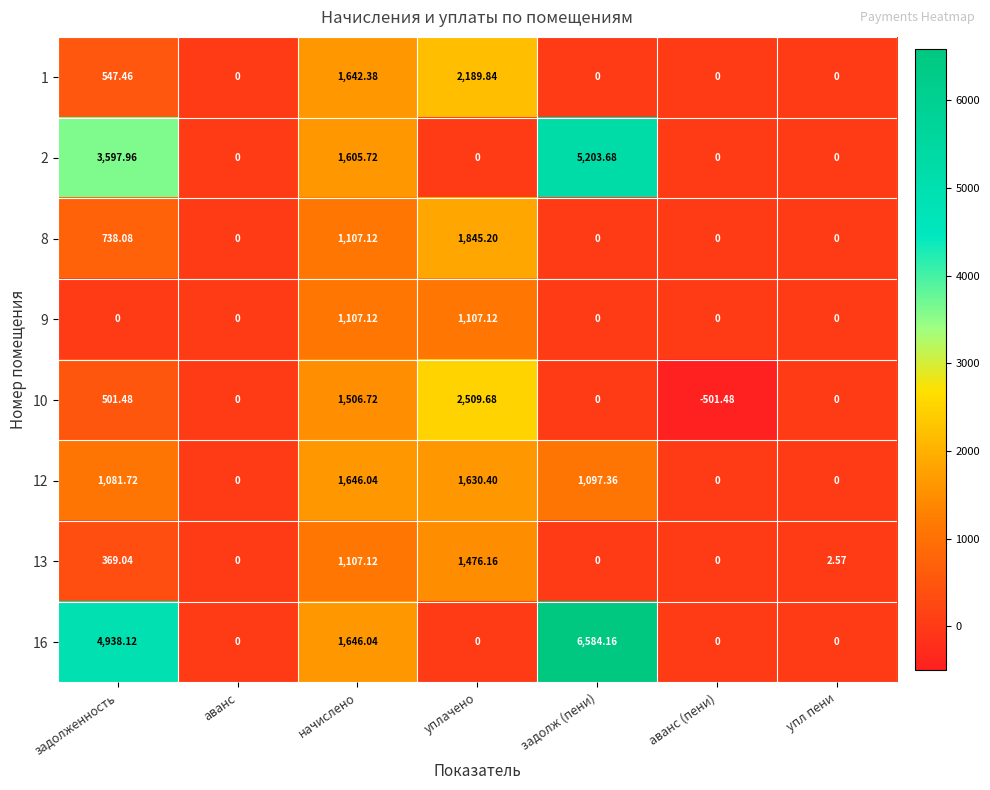

Which category has the highest value in the 2 series?

задолж (пени)